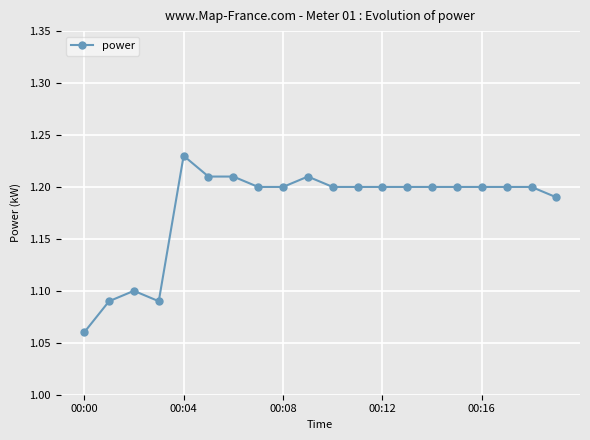

True or false: the data has more than 2 interior local peaks.

True